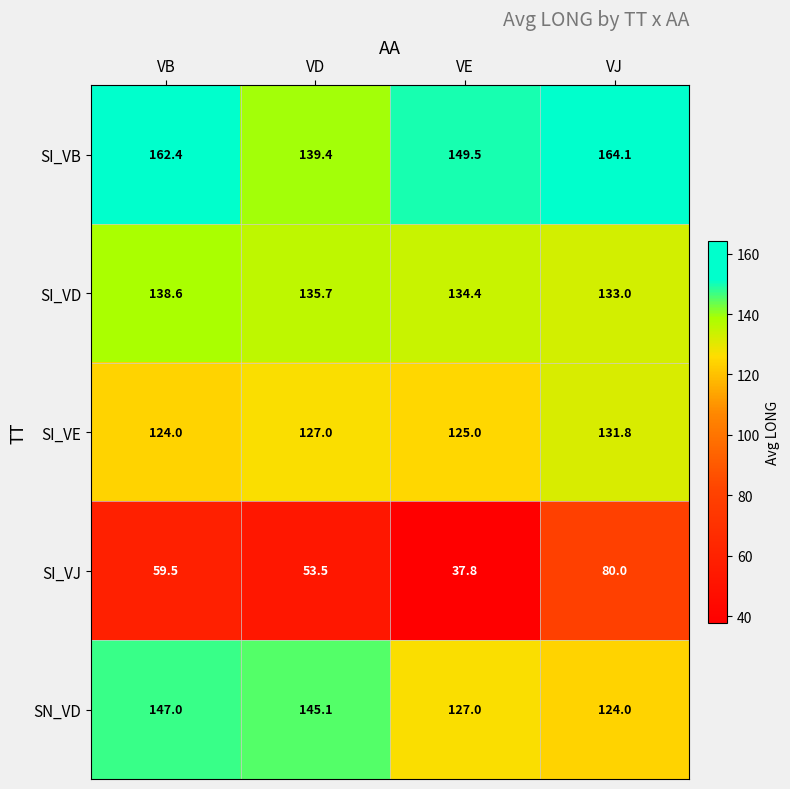

Reading right to left, list all the values displayed in this chart.

SI_VB: 164.1	149.5	139.4	162.4
SI_VD: 133.0	134.4	135.7	138.6
SI_VE: 131.8	125.0	127.0	124.0
SI_VJ: 80.0	37.8	53.5	59.5
SN_VD: 124.0	127.0	145.1	147.0